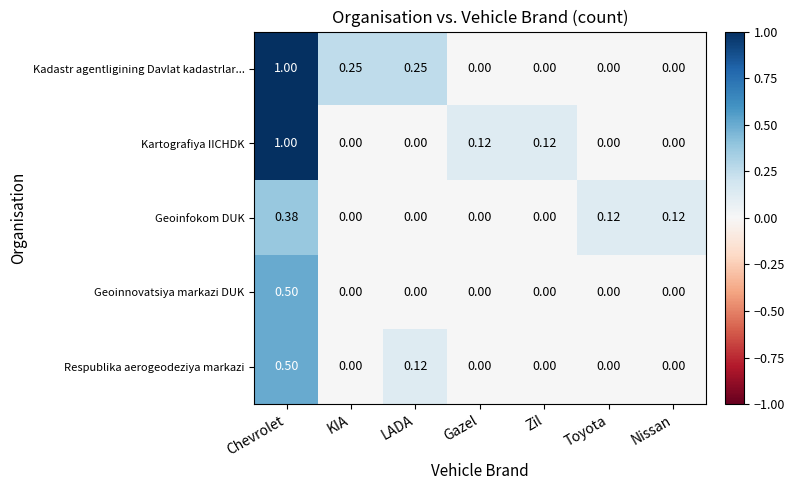

At which category is the sum across all series the highest?

Chevrolet